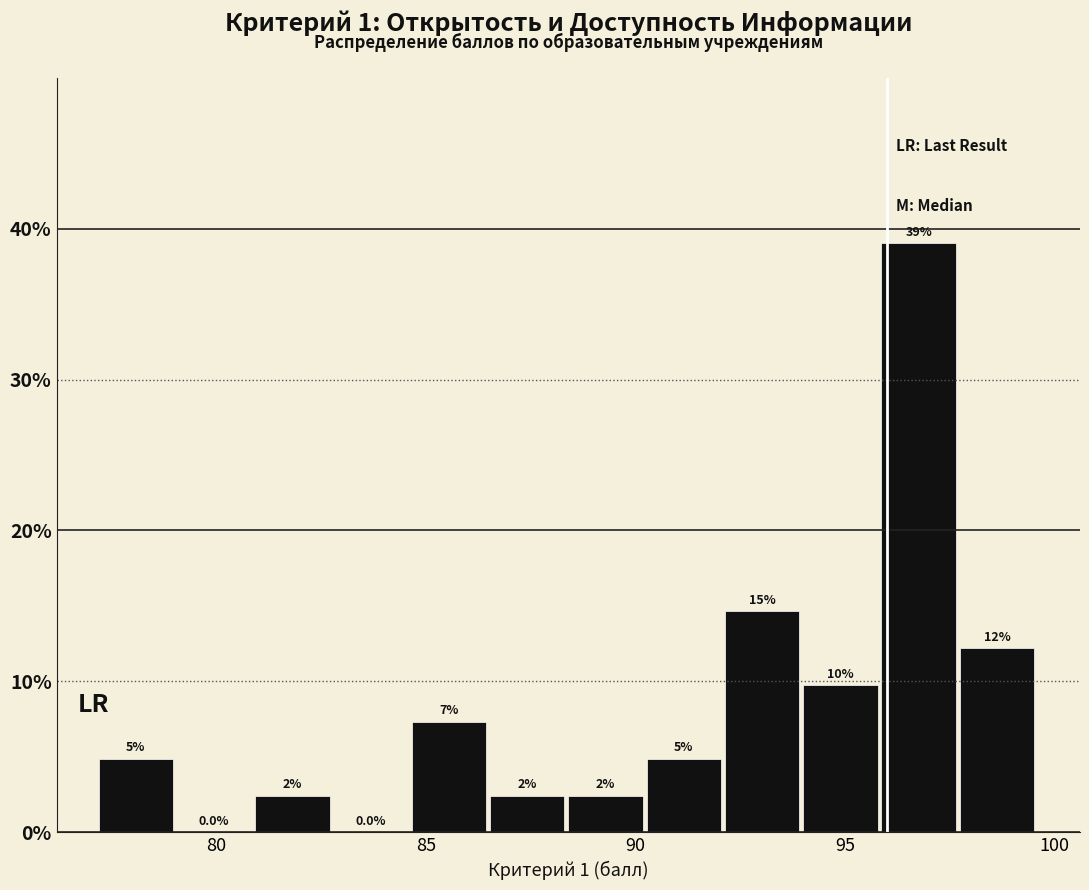

Read against the x-axis, roughly where is the centre of the tallest bar?

97.0